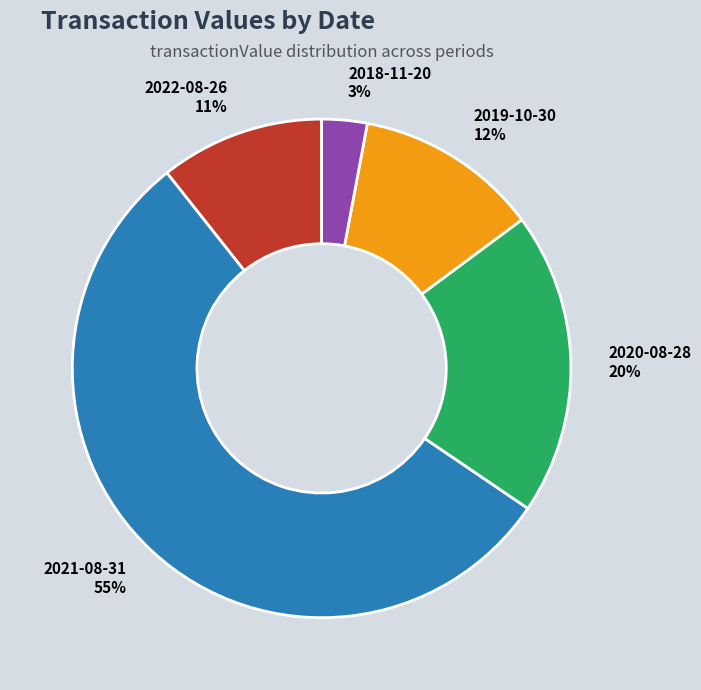

Rank the categories by value from highest to lowest.

2021-08-31, 2020-08-28, 2019-10-30, 2022-08-26, 2018-11-20